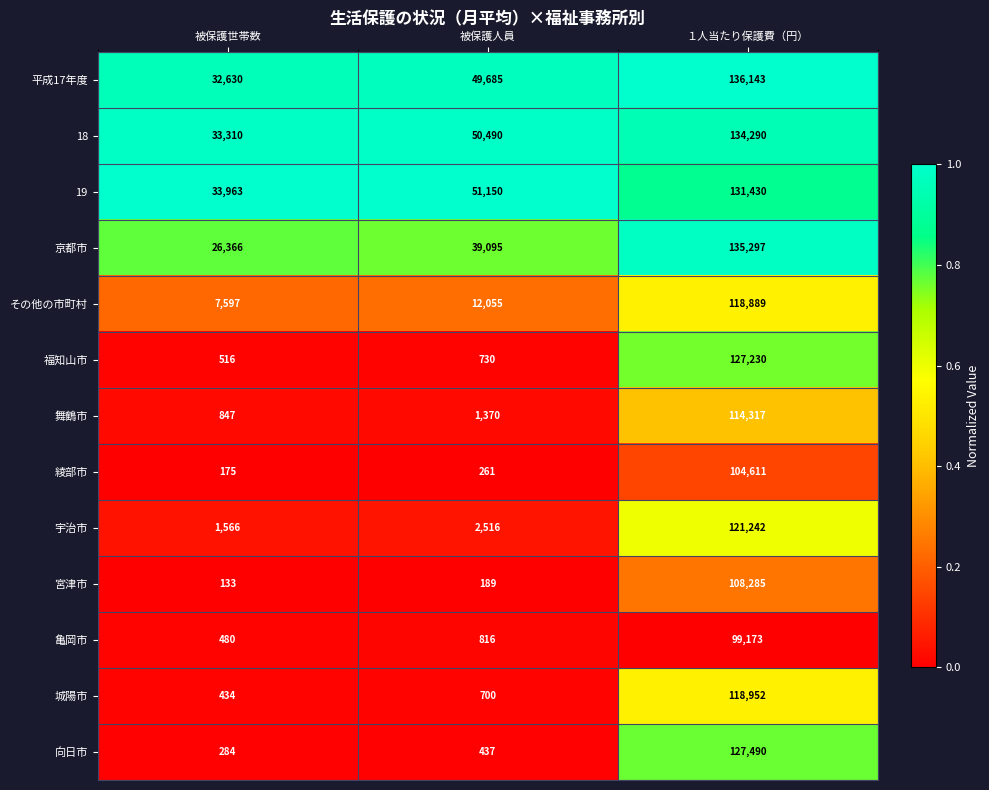

What is the difference between the highest and lowest values at 被保護世帯数?

33830